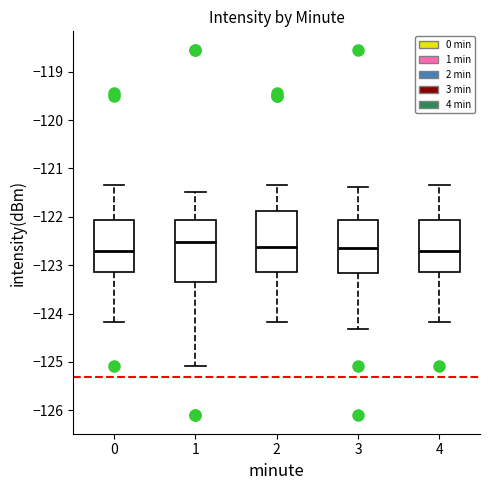

Where does the median line of the box at x = 0 sit on the y-axis? The values are not printed on the chart, so give them approximately, as read against the axis.

-122.7